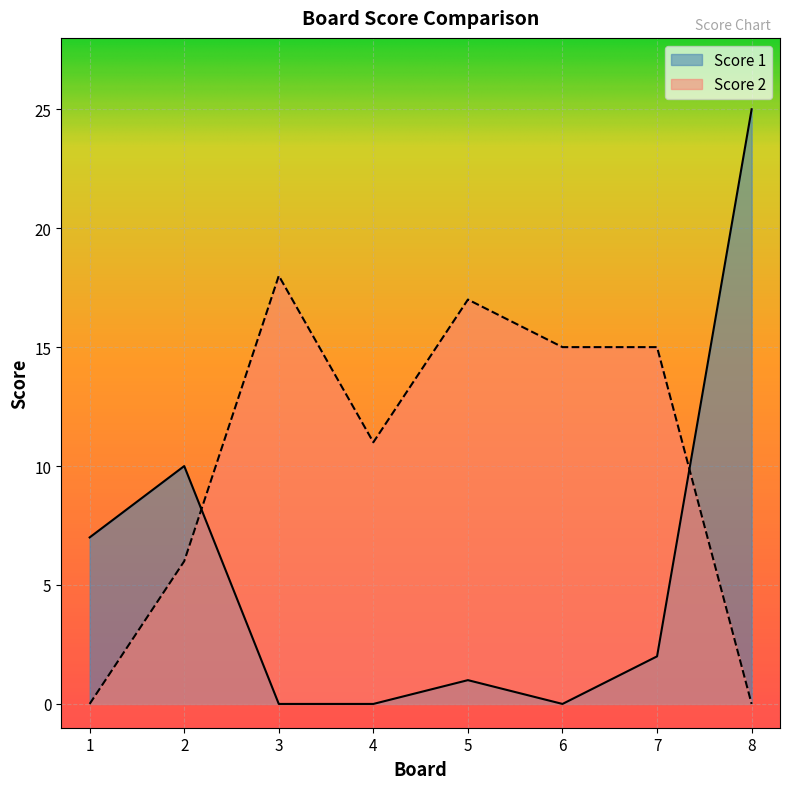

How many times do Score 1 and Score 2 cross each other?

2